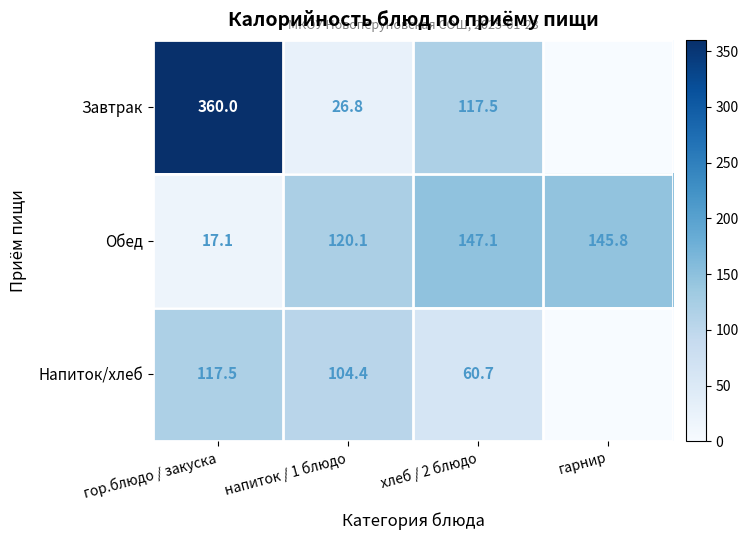

Which category has the highest value in the Обед series?

хлеб / 2 блюдо